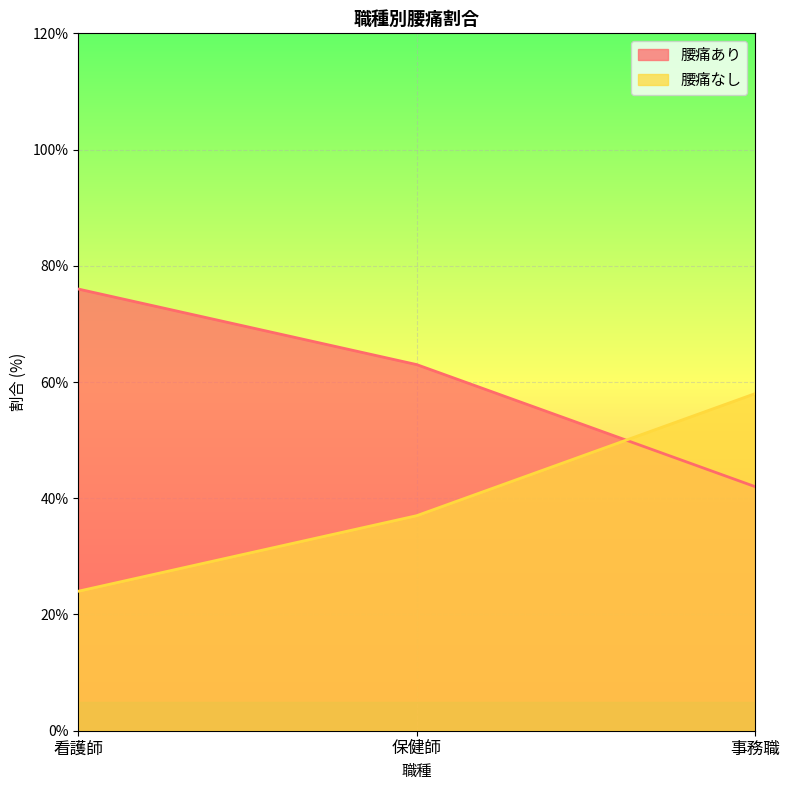

What are all the series names shown in the legend?

腰痛あり, 腰痛なし